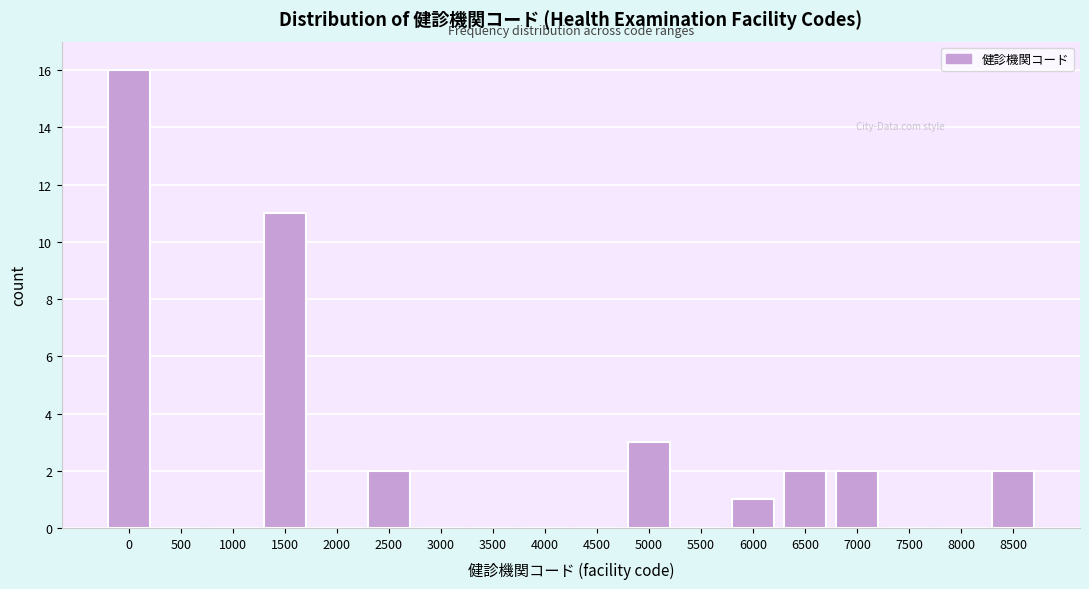

Reading left to right, what are all the values shown in this chart?

0=16	500=0	1000=0	1500=11	2000=0	2500=2	3000=0	3500=0	4000=0	4500=0	5000=3	5500=0	6000=1	6500=2	7000=2	7500=0	8000=0	8500=2